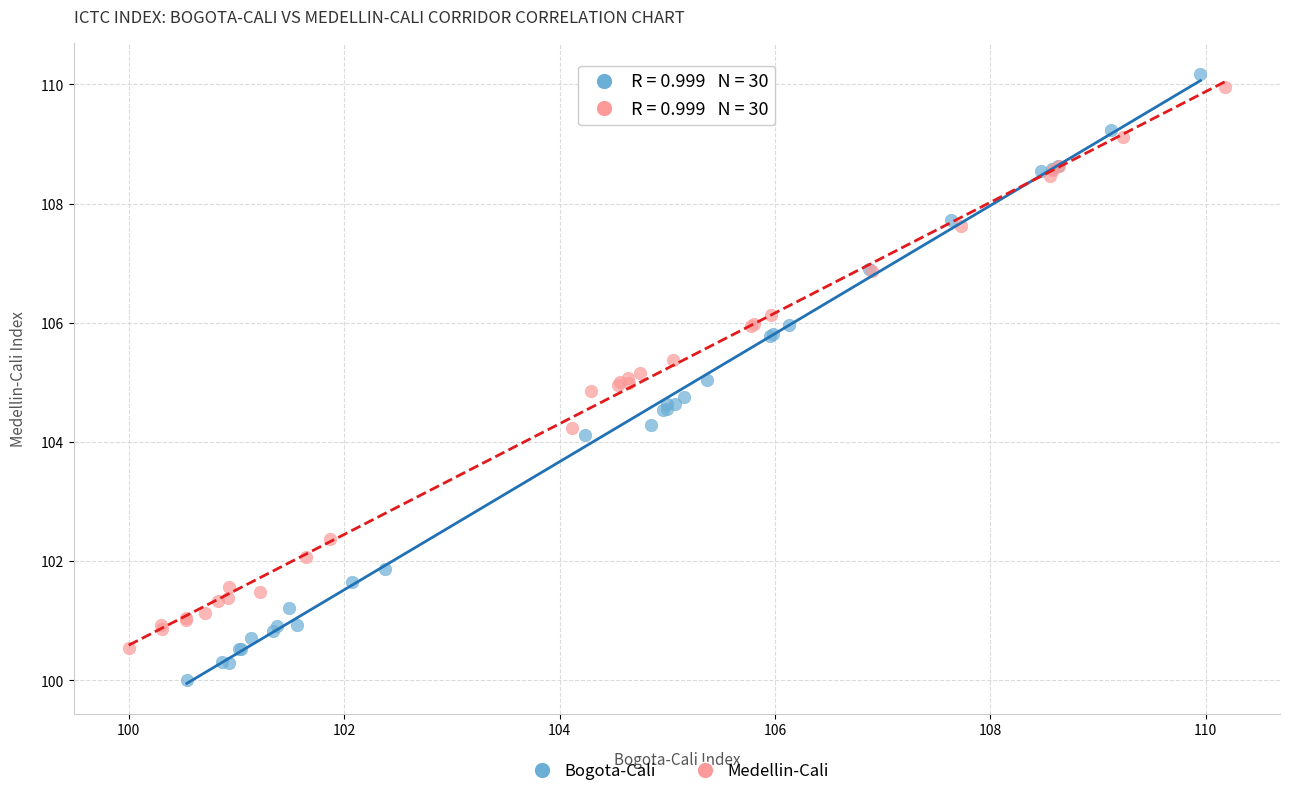

Which series has the largest Y range (max minus min)?

Bogota-Cali